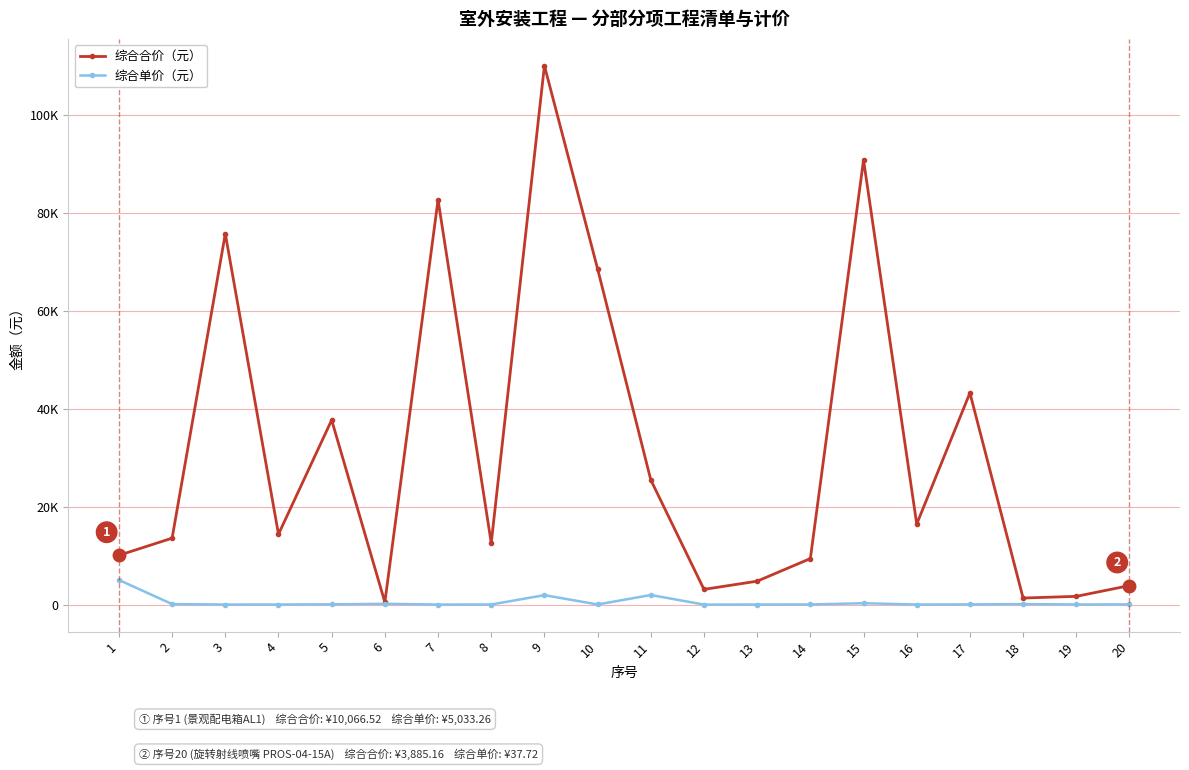

Which series has the widest spread of values?

综合合价（元）